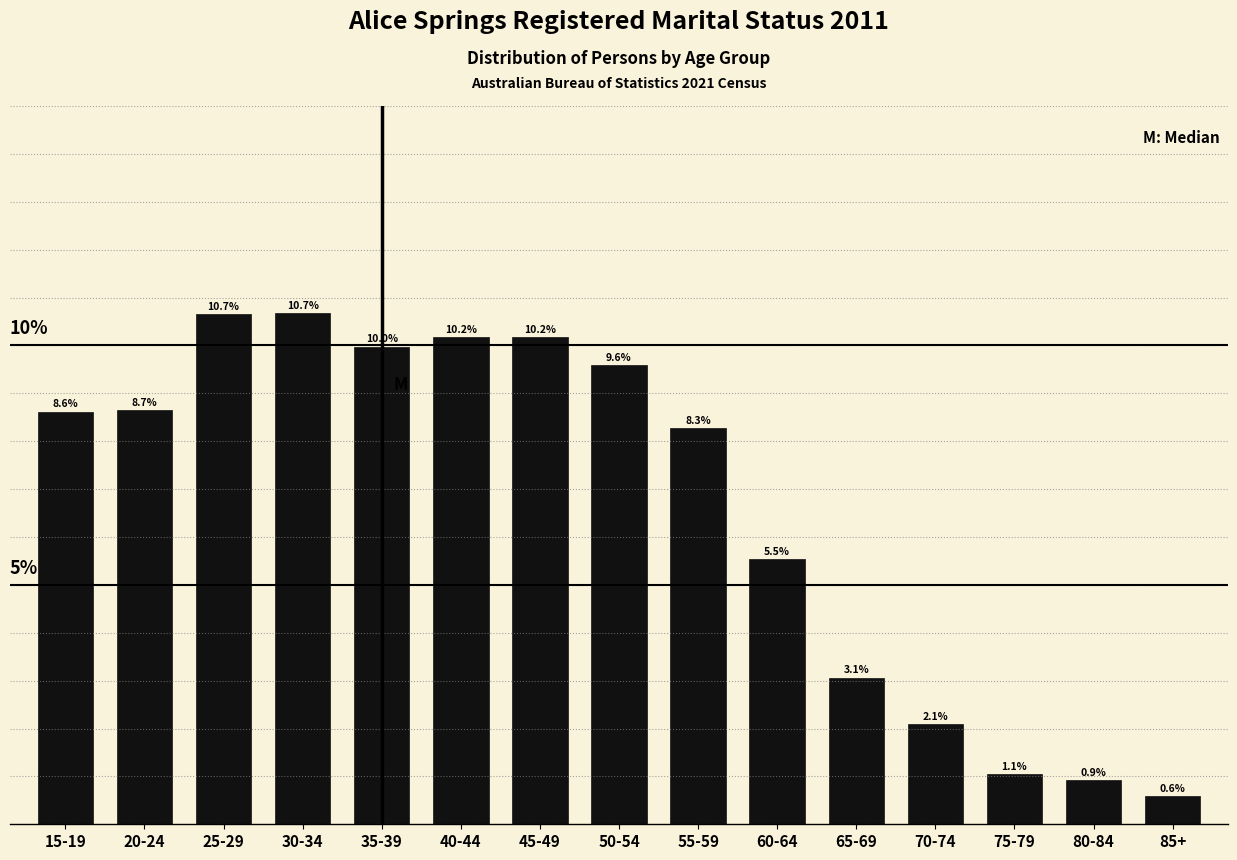

Which label corresponds to the smallest value in the chart?

85+